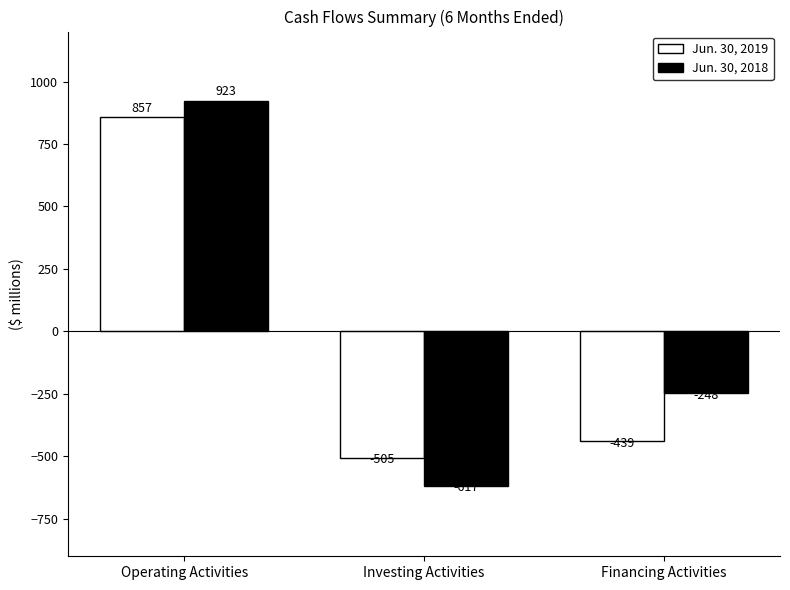

At Operating Activities, list the series in order from smallest to largest.

Jun. 30, 2019, Jun. 30, 2018